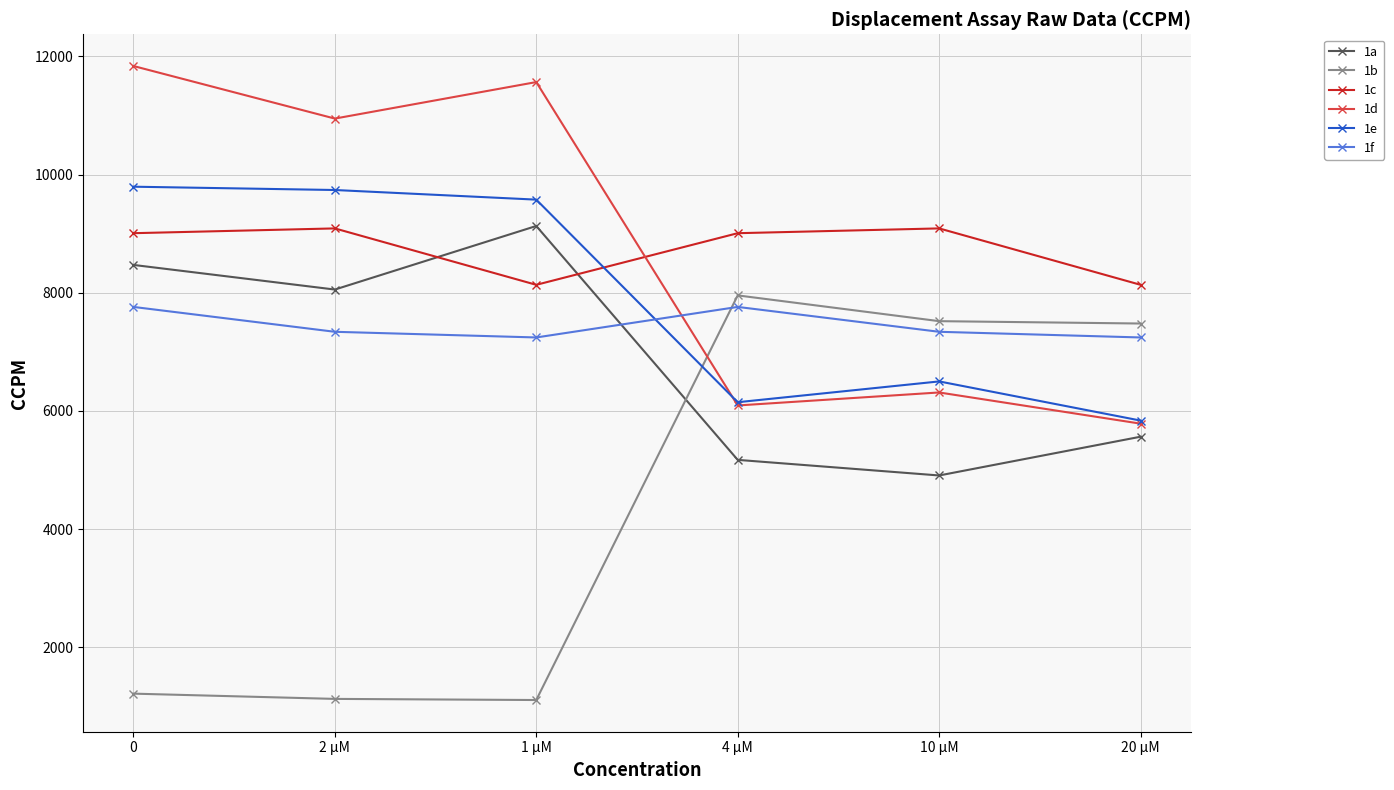

What is the label of the 4th point from the right?

1 µM